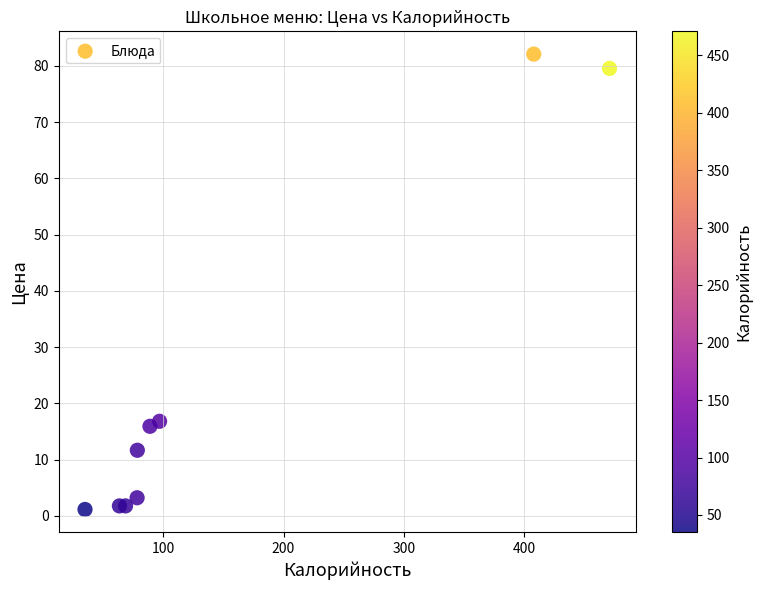

What is the range of X values (max minus min)?

436.0